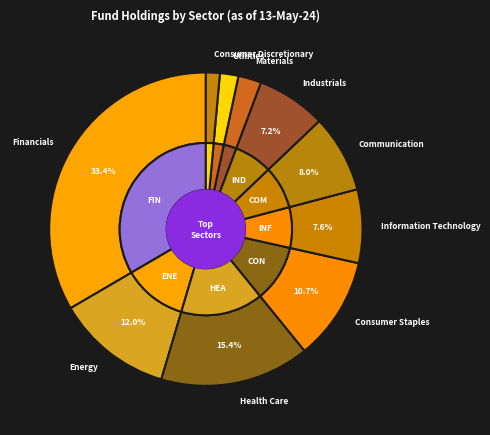

To the nearest percent, what is the average slice percentage?

10%